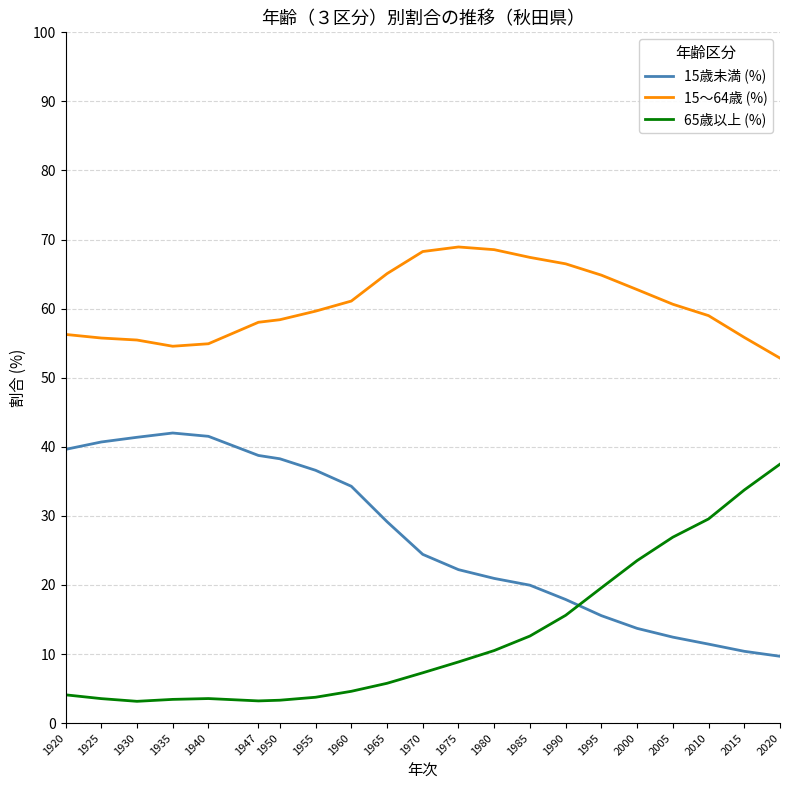

The 15～64歳 (%) series shows 61.1 at 1960. True or false?

True